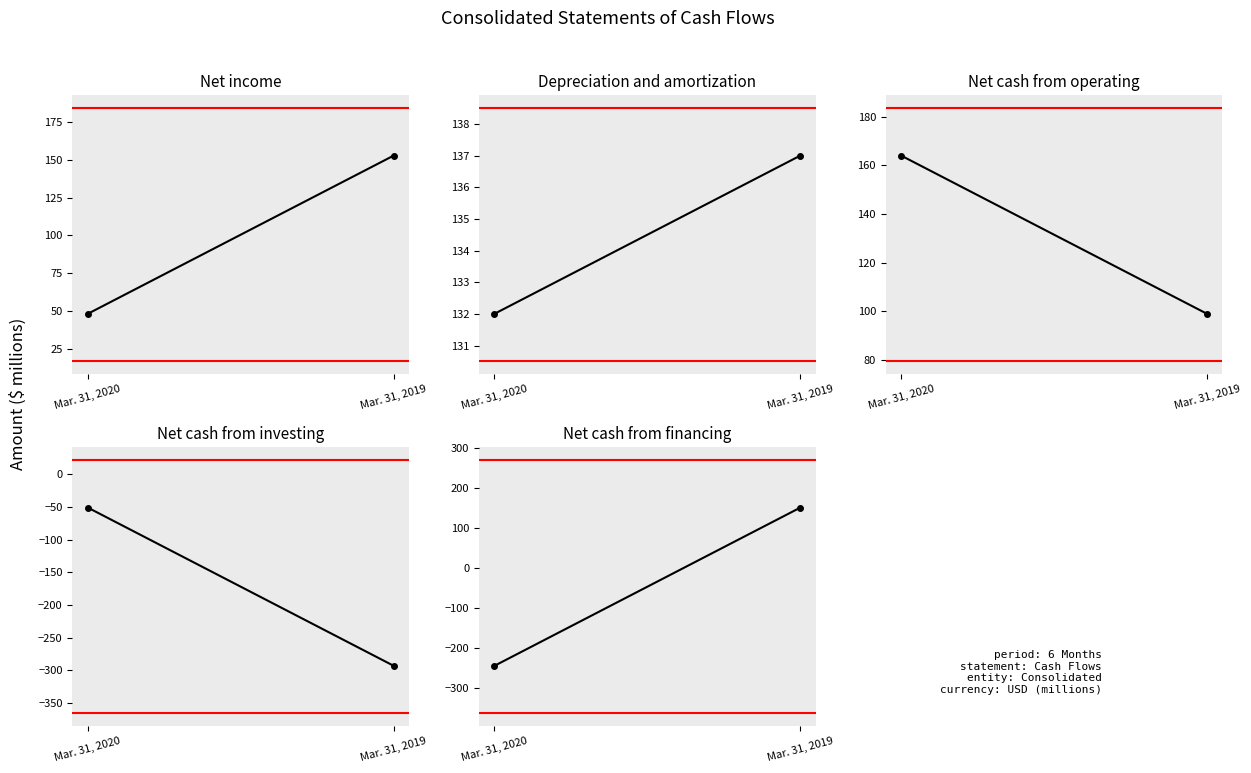

What is the sum of the Net cash (used in) provided by financing activities values at Mar. 31, 2019 and Mar. 31, 2020?

-94